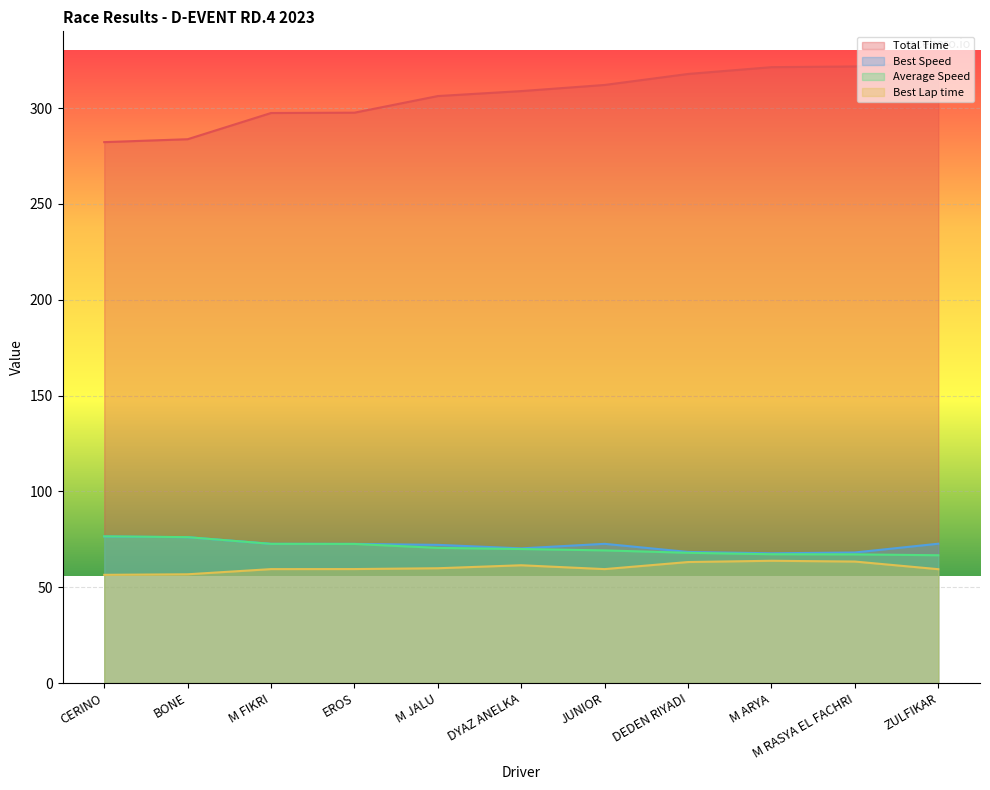

Which series has the widest spread of values?

Total Time